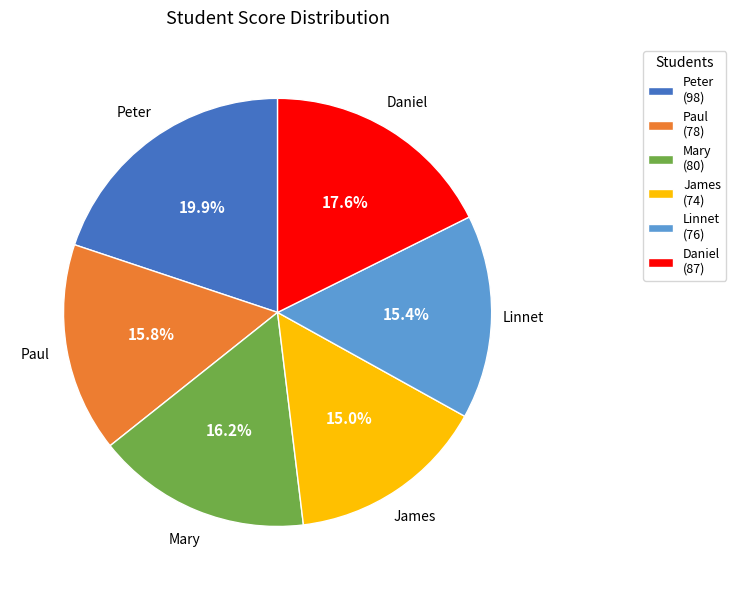

Which has a higher value, Linnet or Mary?

Mary